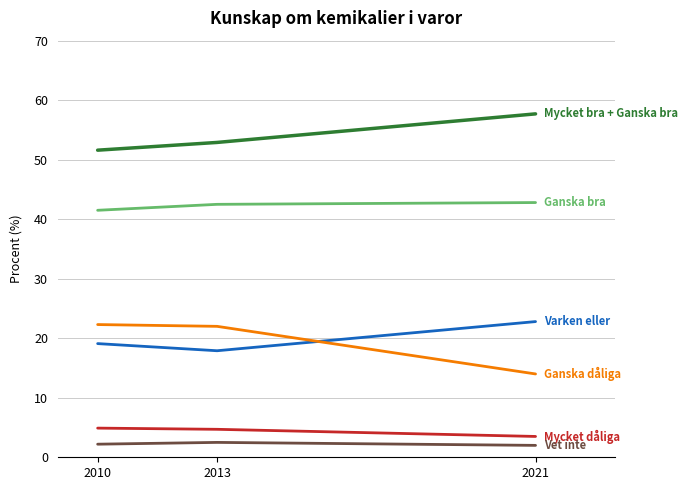

What is the total value across all series at 2010?

141.6